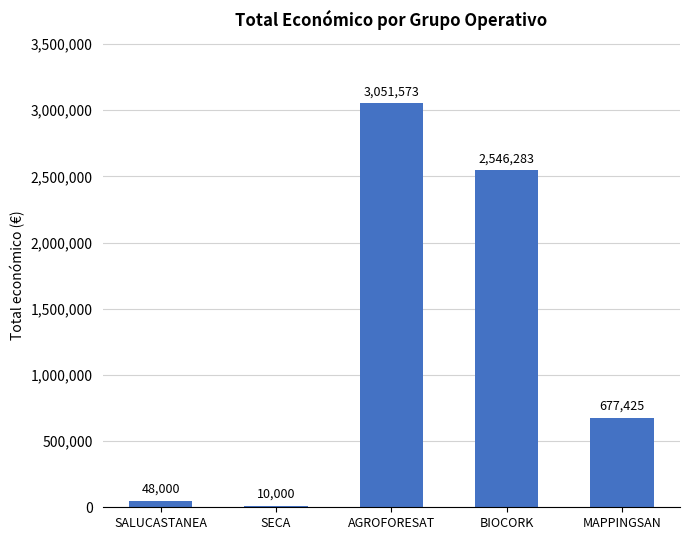

How many distinct data groups are displayed?

1